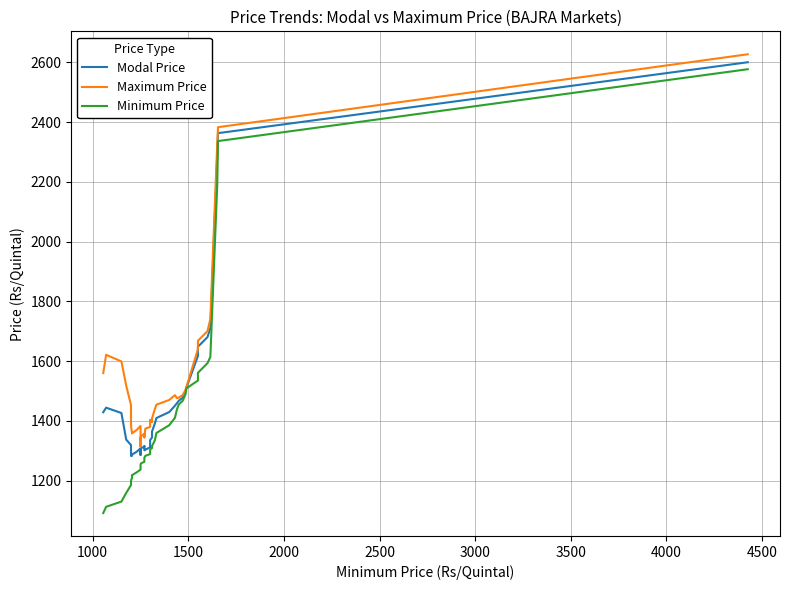

What are all the series names shown in the legend?

Modal Price, Maximum Price, Minimum Price